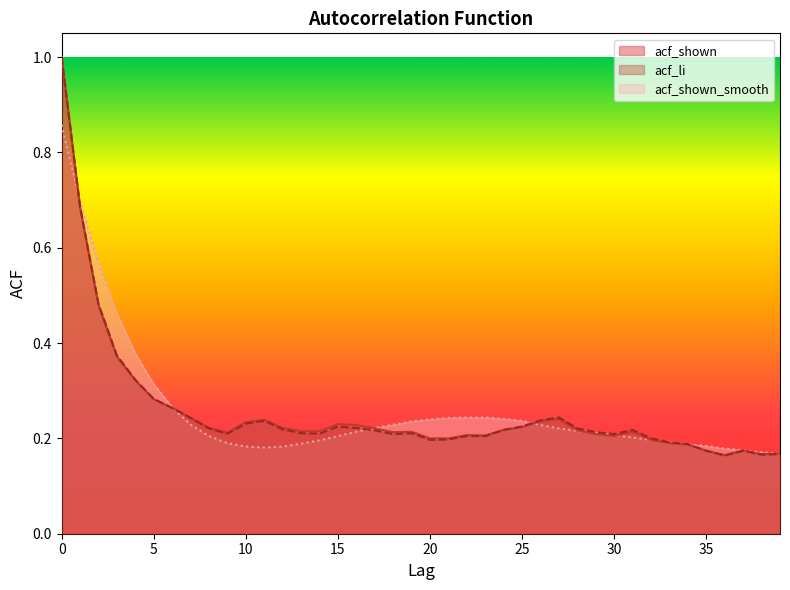

Is the value of acf_shown_smooth at 4 greater than the value of acf_li at 39?

Yes